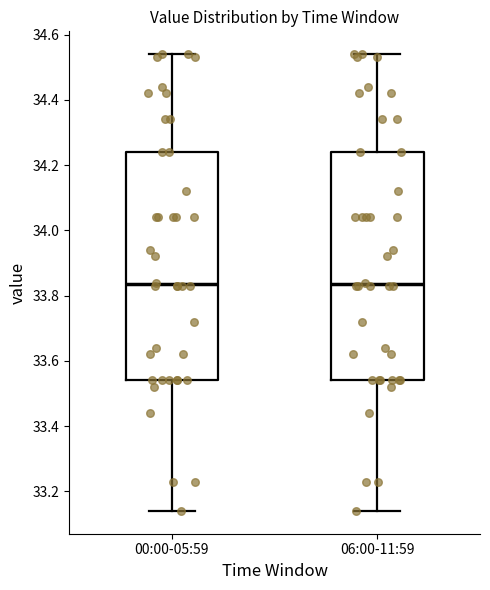

Reading left to right, transcribe this box plot: for each box, give where its median line is, the range the box spans, and where its two whiskers end, as read against the y-axis. The values are not printed on the chart, so give them approximately, as read against the axis.

00:00-05:59: median 33.84, box 33.54 to 34.24, whiskers 33.14 to 34.54
06:00-11:59: median 33.84, box 33.54 to 34.24, whiskers 33.14 to 34.54